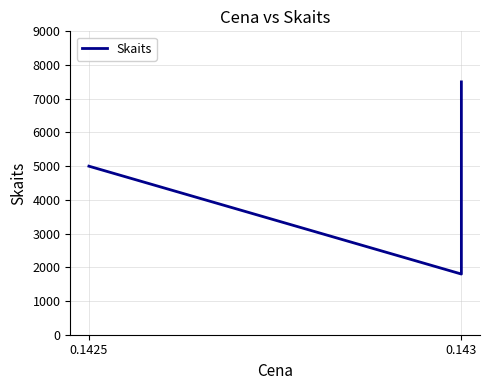

What is the change in value from 0.143 to 2?

+5700